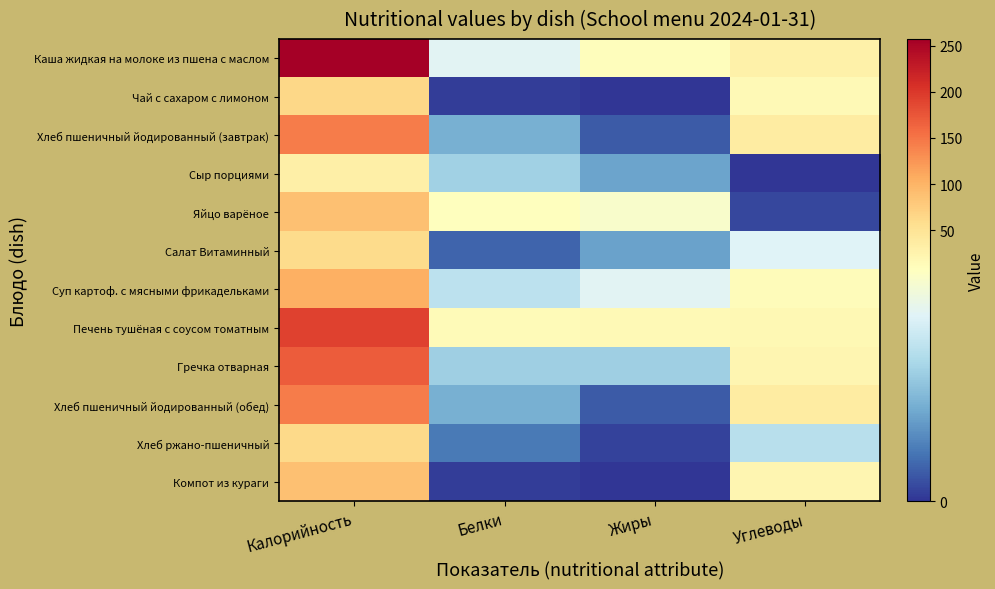

What is the difference between the highest and lowest values at Углеводы?

37.8